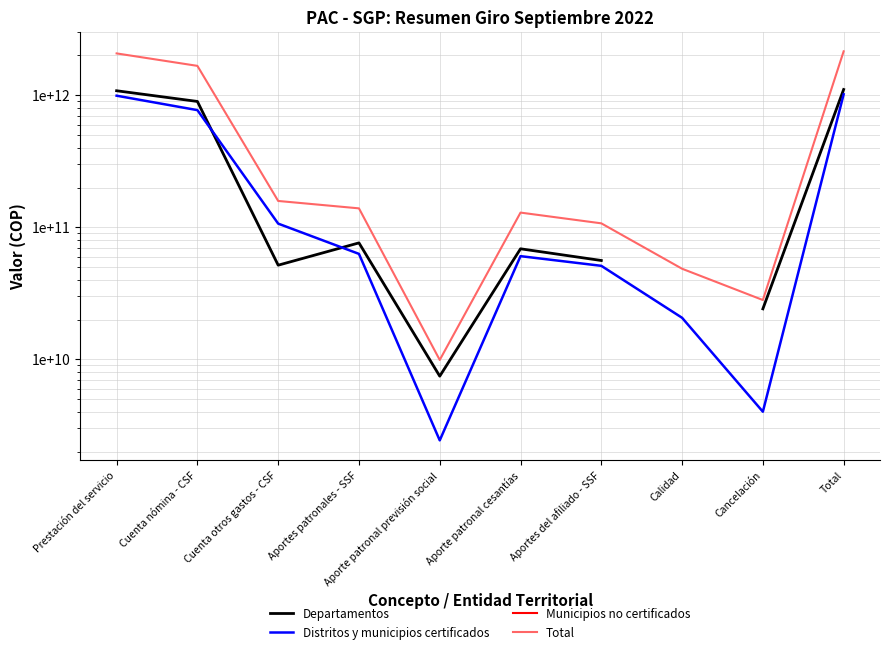

Which series changed the most between Cuenta otros gastos - CSF and Aporte patronal previsión social?

Total